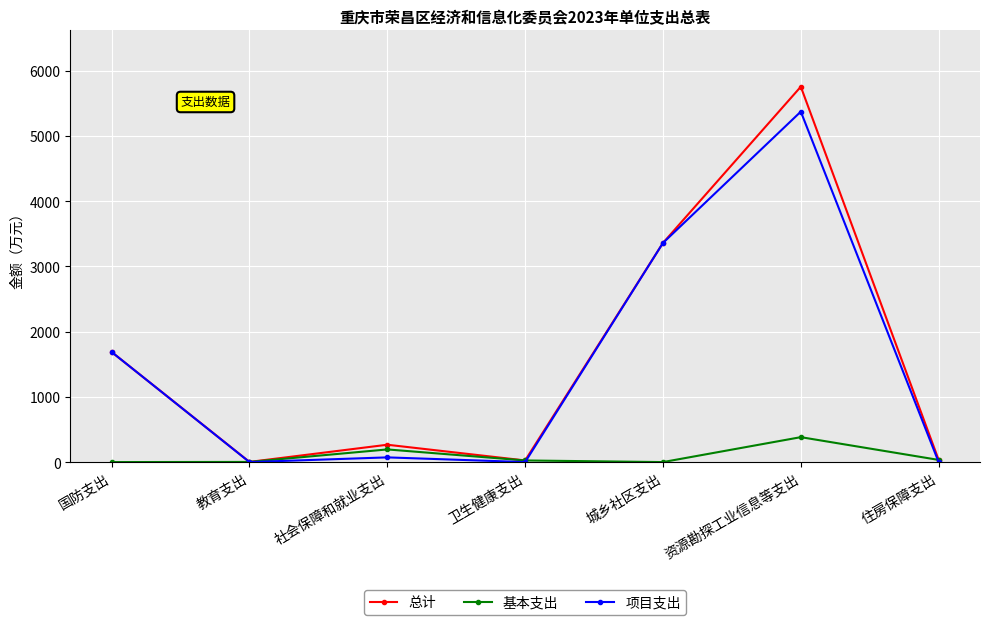

What is the average value of the 总计 series?

1590.0